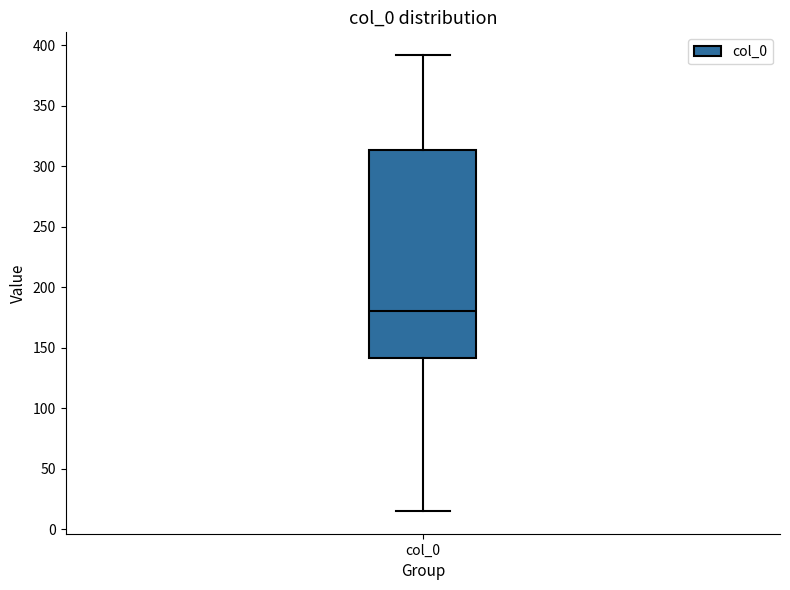

Read this box plot against the y-axis: the position of the median line, the range covered by the box, and the ends of both whiskers. The values are not printed on the chart, so give them approximately, as read against the axis.

median 180, box 140 to 315, whiskers 15 to 390